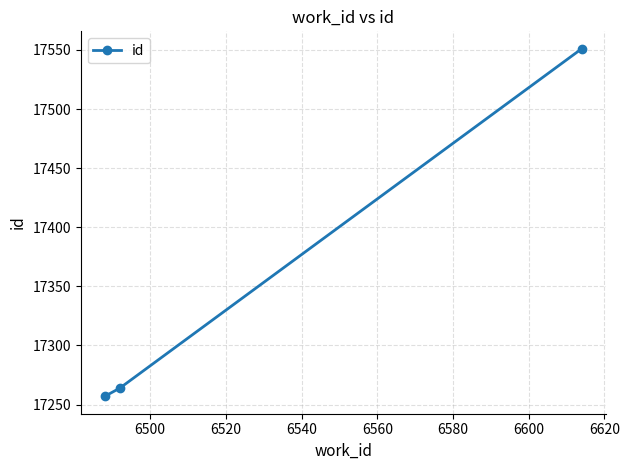

What is the maximum value shown in the chart?

17551